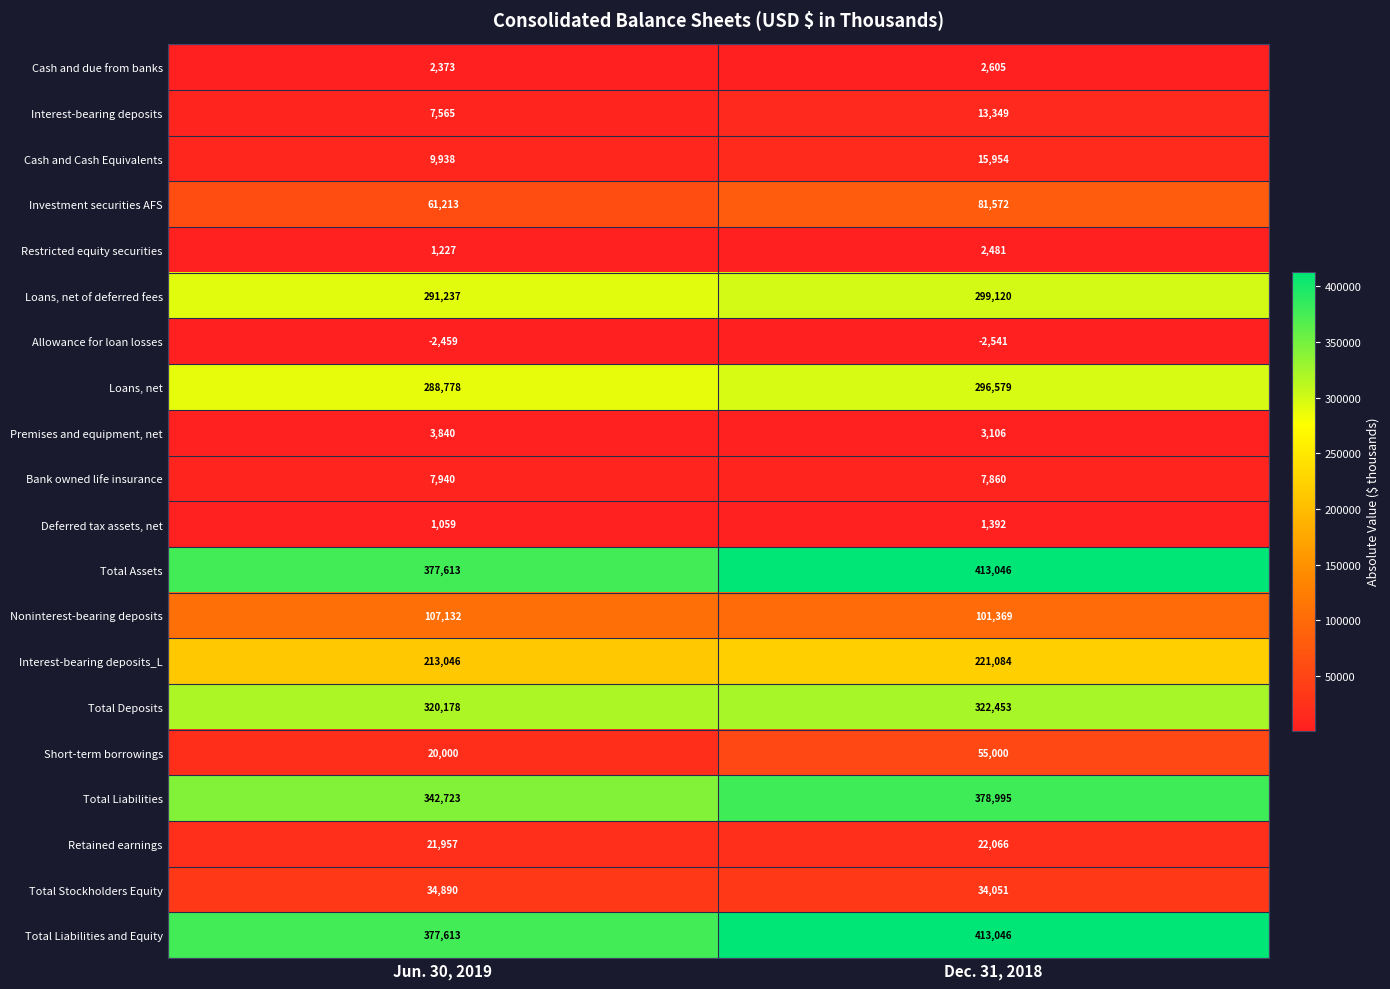

Which series has the widest spread of values?

Total Liabilities